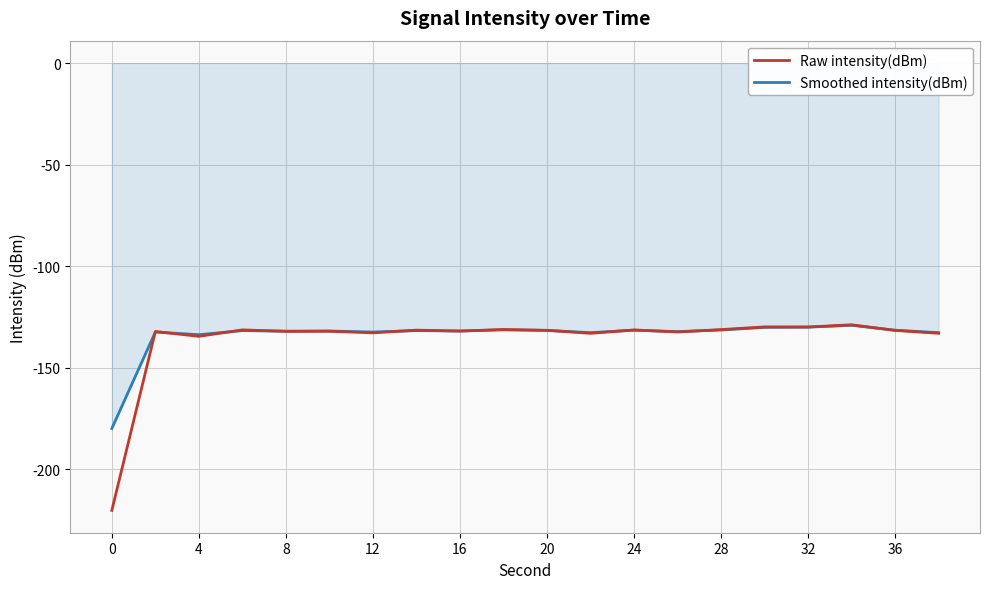

Which series has the largest range (max minus min)?

Raw intensity(dBm)